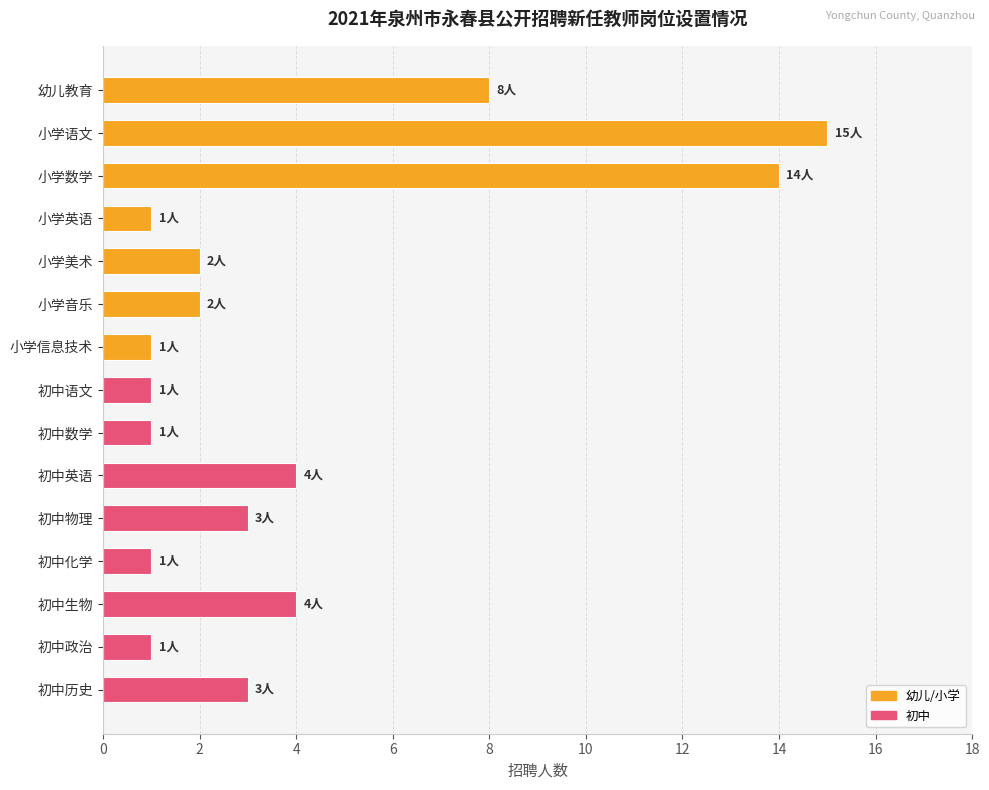

How many bars are there in total?

15